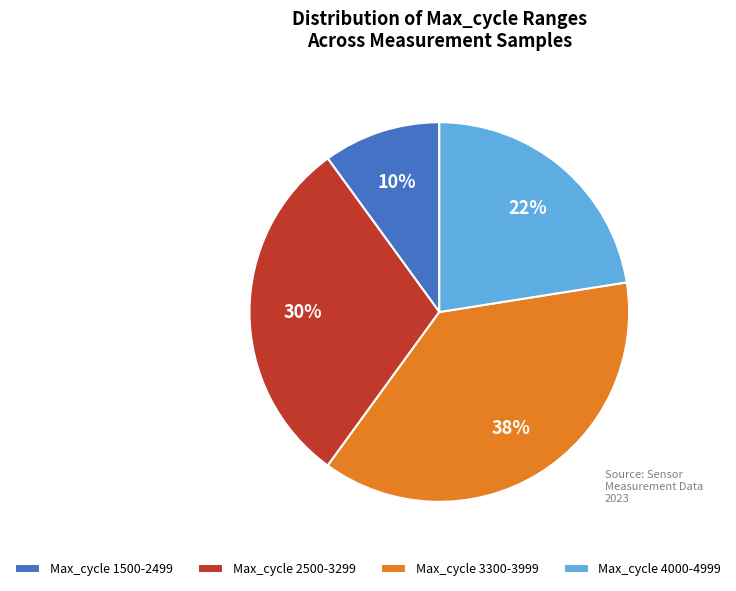

To the nearest percent, what is the average slice percentage?

25%